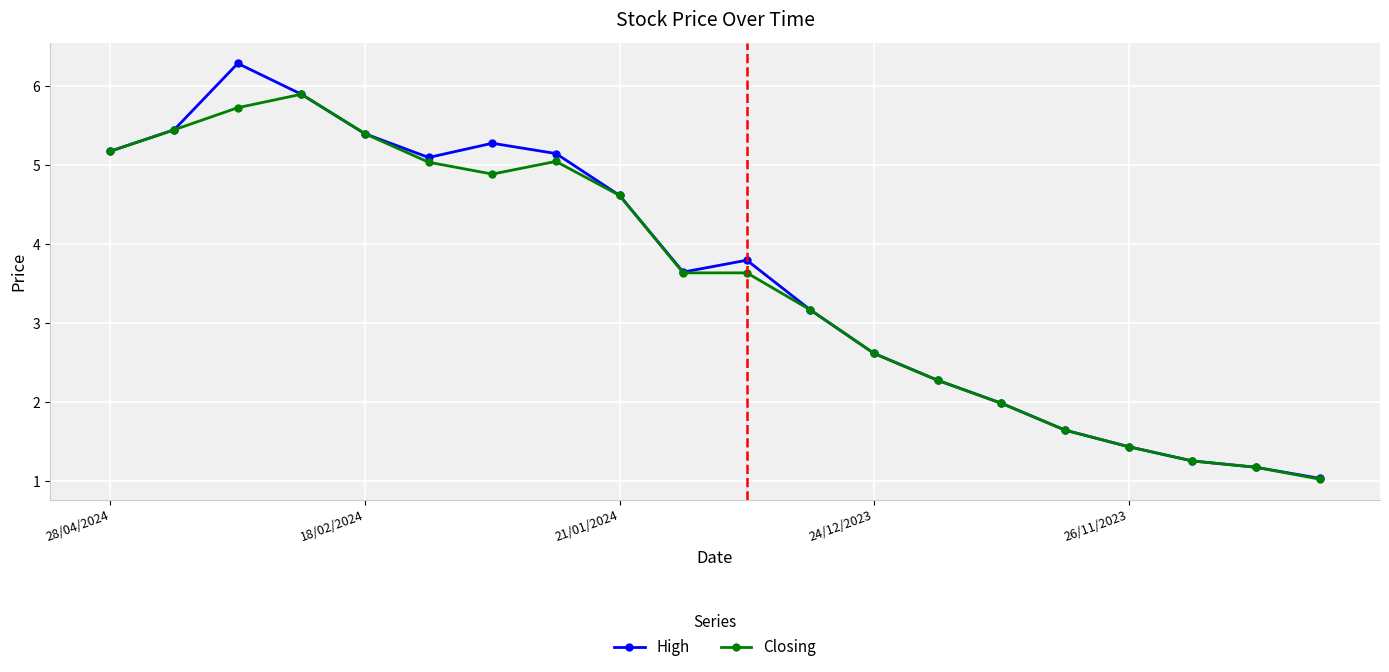

What is the average value of the High series?

3.6